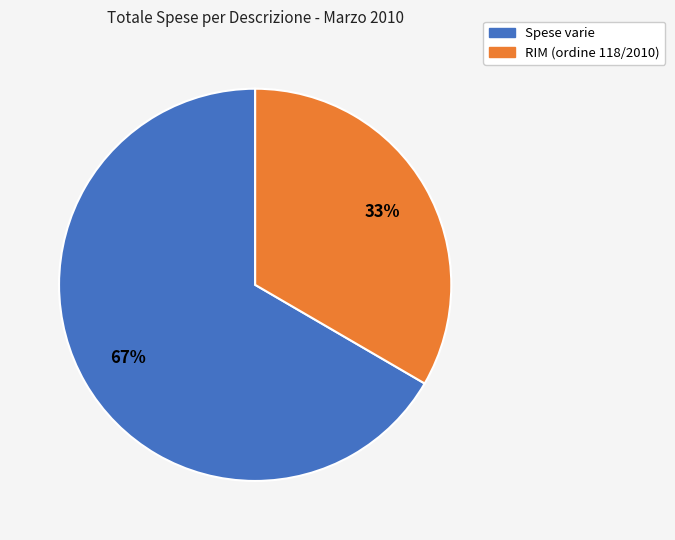

Is it true that RIM (ordine 118/2010) is 33% of the pie?

True